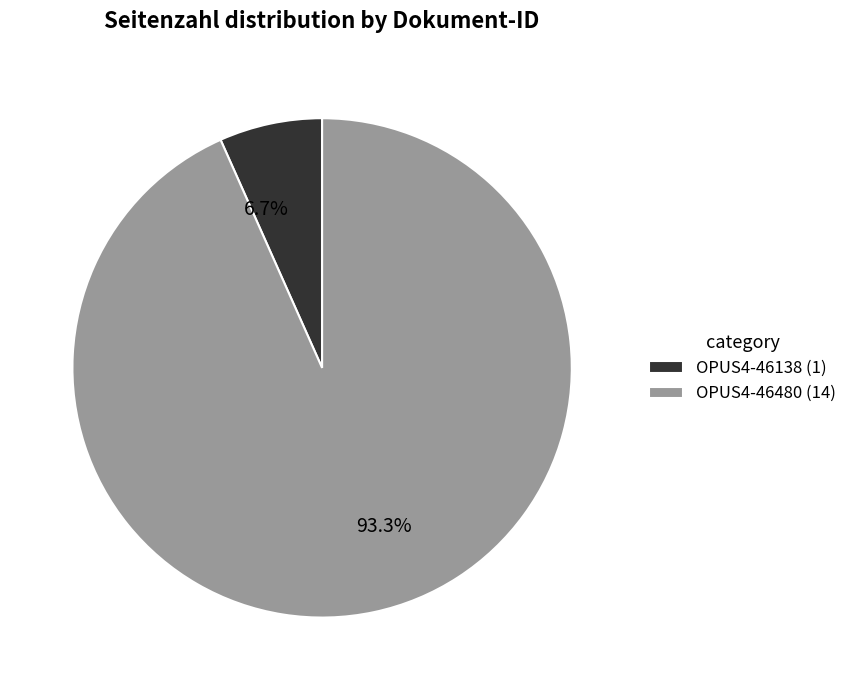

Is OPUS4-46480 the majority of the pie?

Yes